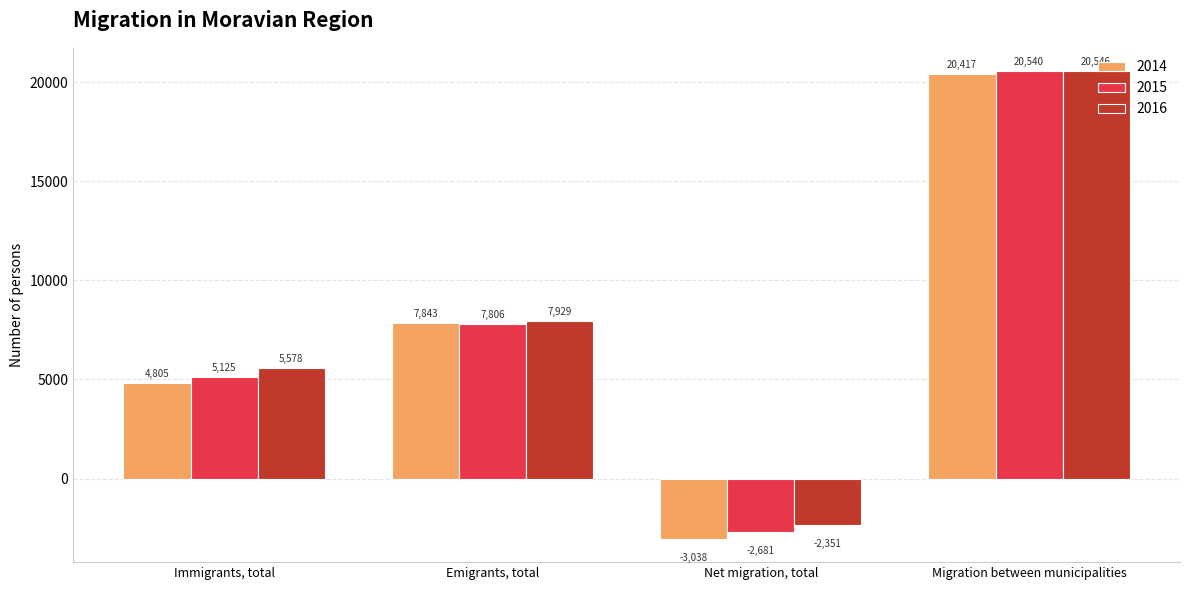

Reading left to right, transcribe all the data shown in this chart.

2014: Immigrants, total=4805	Emigrants, total=7843	Net migration, total=-3038	Migration between municipalities=20417
2015: Immigrants, total=5125	Emigrants, total=7806	Net migration, total=-2681	Migration between municipalities=20540
2016: Immigrants, total=5578	Emigrants, total=7929	Net migration, total=-2351	Migration between municipalities=20546